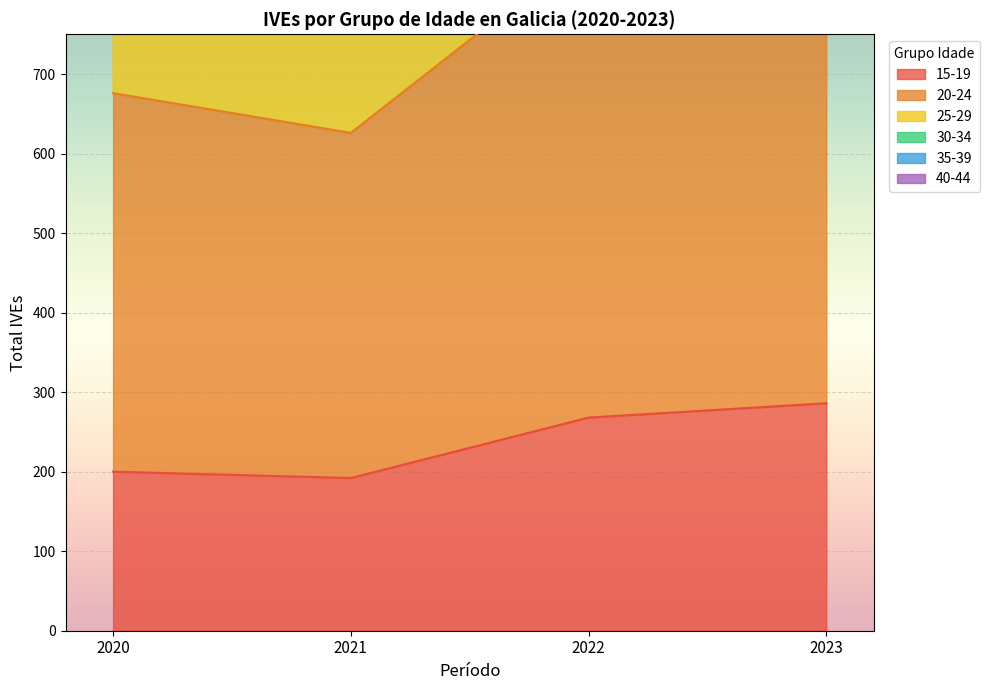

Which series has the largest range (max minus min)?

35-39